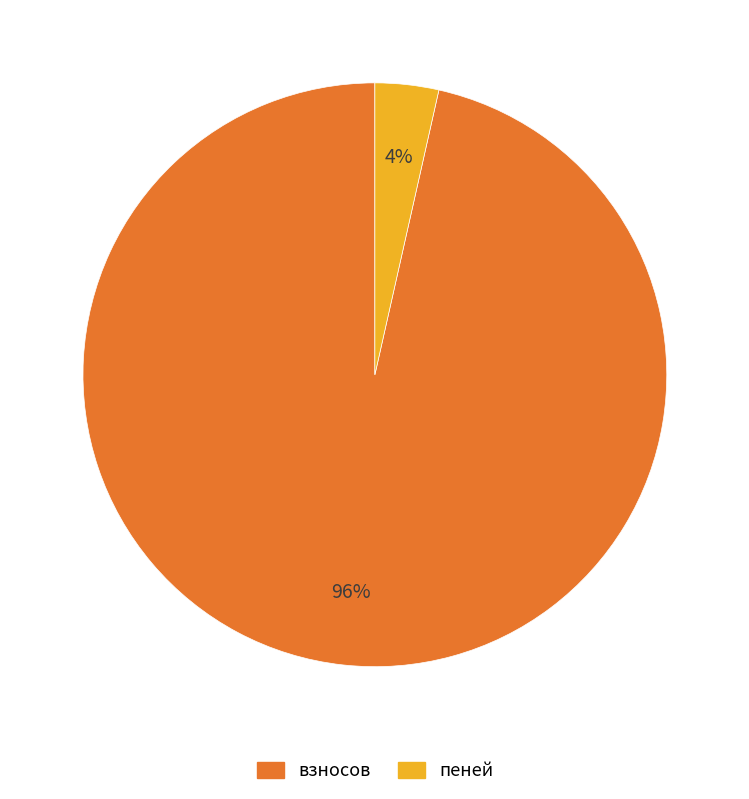

Which category has the smallest portion of the pie?

пеней